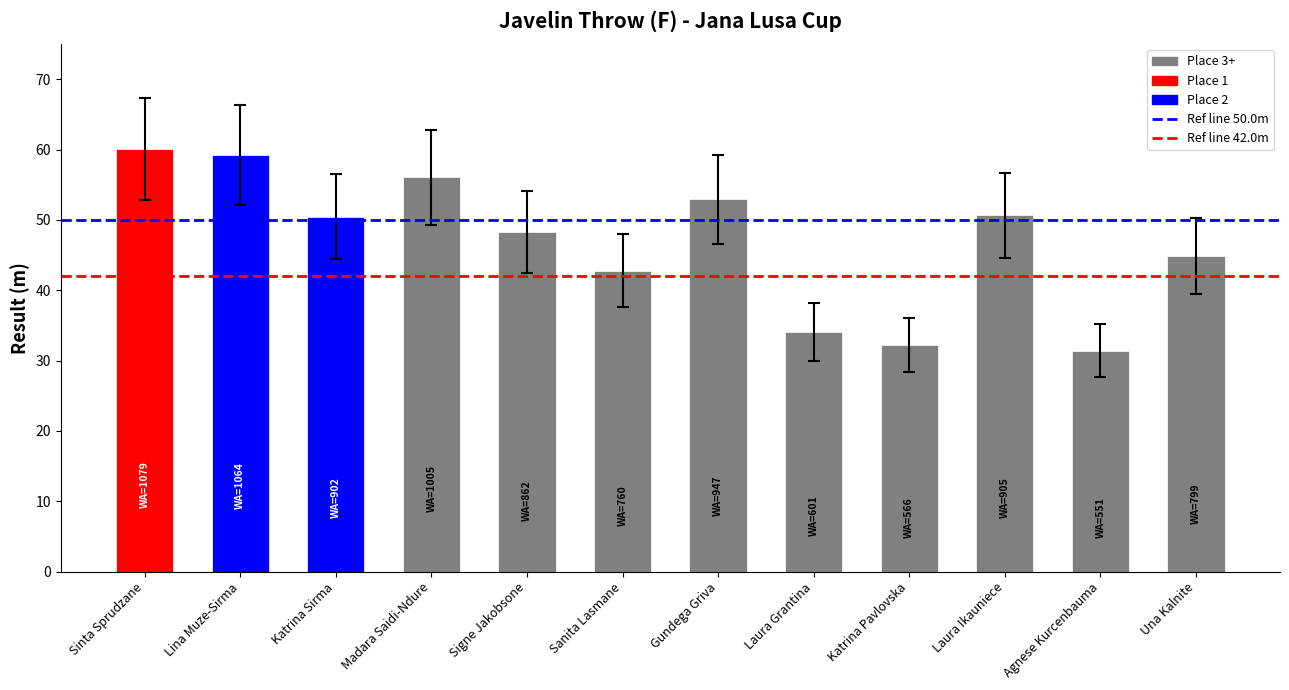

How many values exceed 50?

6